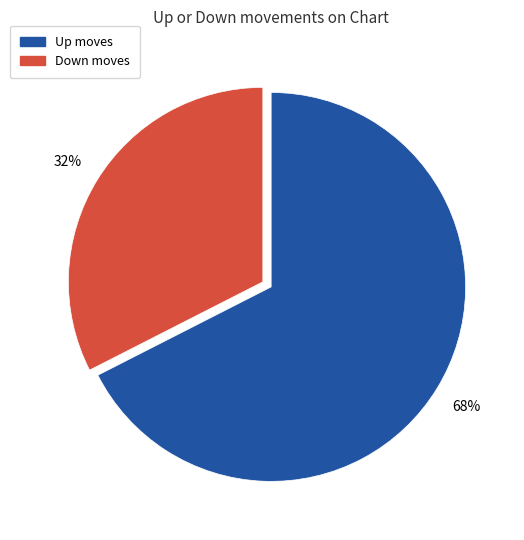

How many segments does this pie chart have?

2